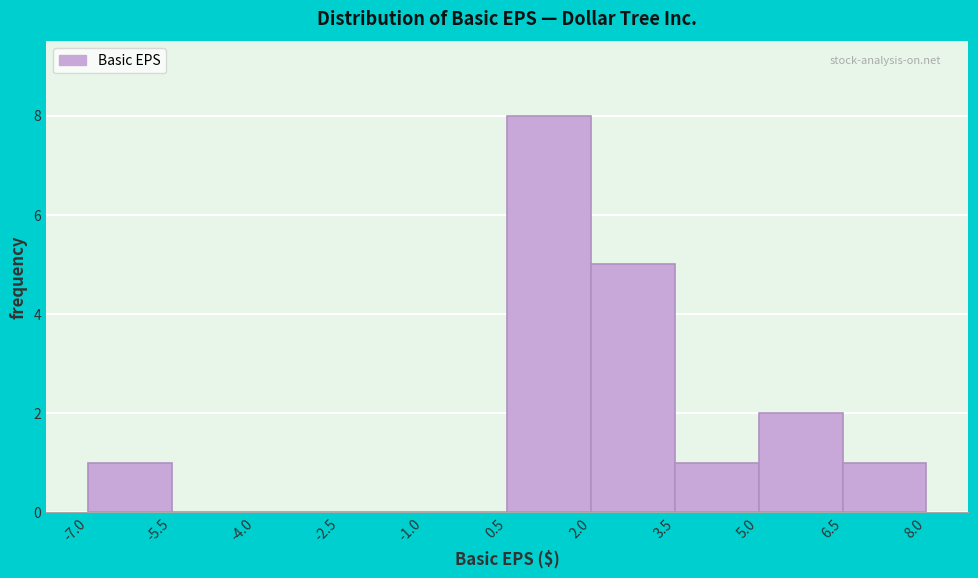

Reading left to right, list every bar in this chart as the range it spans on the x-axis followed by its height. The values are not printed on the chart, so give them approximately, as read against the axis.

-7.0 to -5.5: 1
-5.5 to -4.0: 0
-4.0 to -2.5: 0
-2.5 to -1.0: 0
-1.0 to 0.5: 0
0.5 to 2.0: 8
2.0 to 3.5: 5
3.5 to 5.0: 1
5.0 to 6.5: 2
6.5 to 8.0: 1